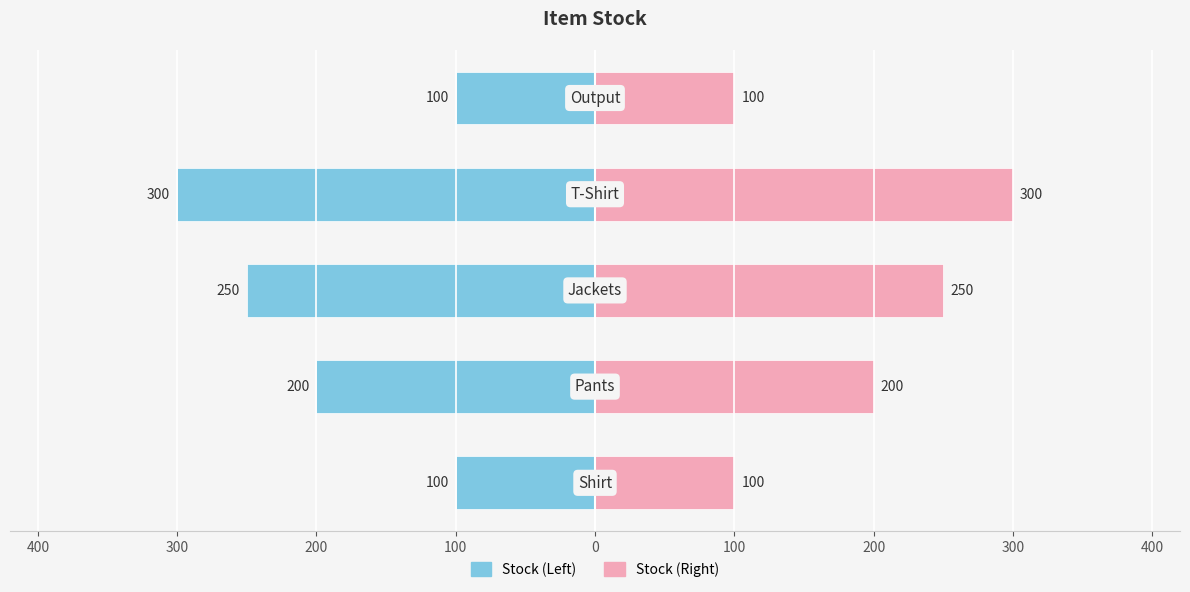

What is the value of the Stock (Left) bar at the 4th from the left?

-300